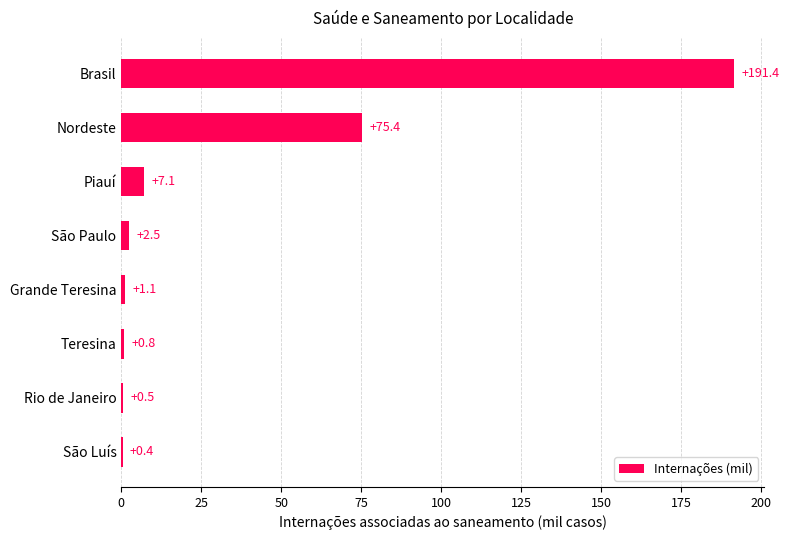

True or false: the data shows 2.5 at São Paulo.

True